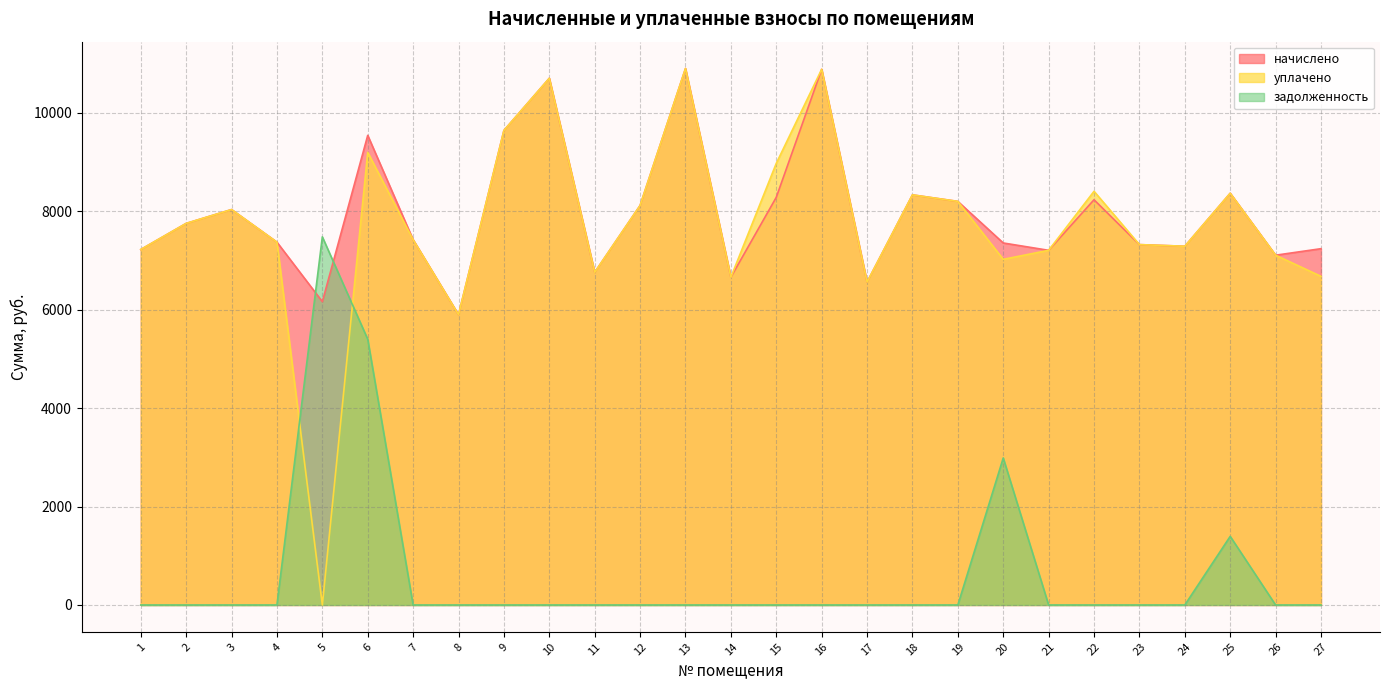

Which series ends up on top after the final intersection of уплачено and задолженность?

уплачено